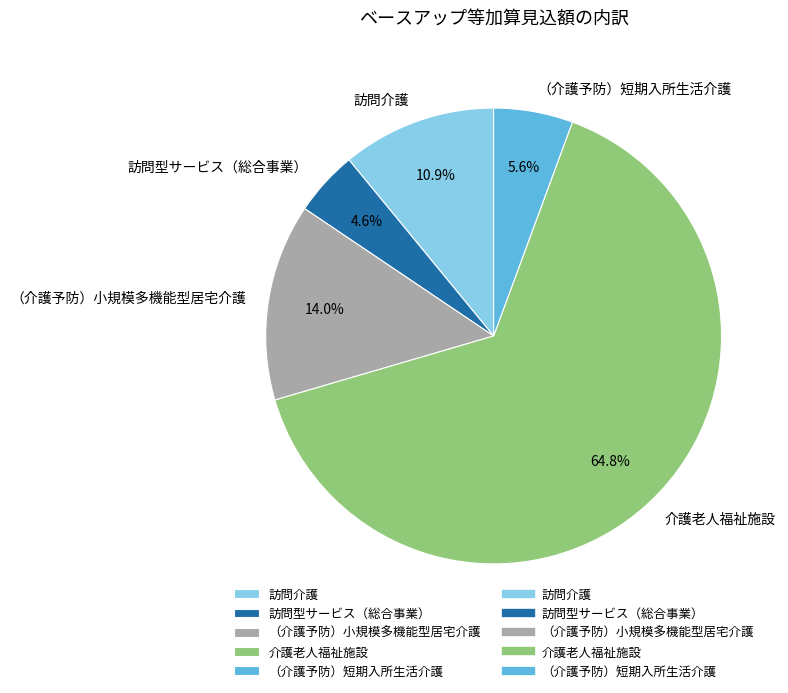

How many segments does this pie chart have?

5